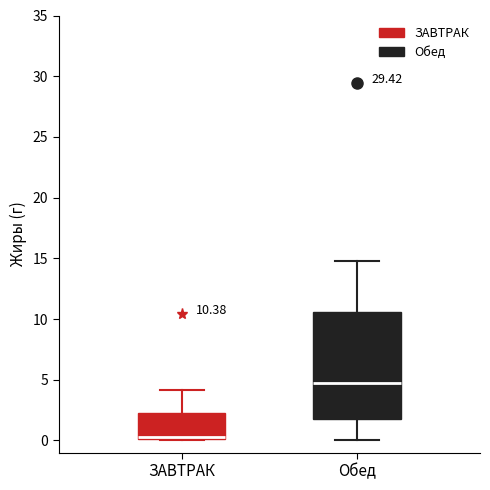

Which box is the tallest, from its lower edge to its upper edge?

Обед